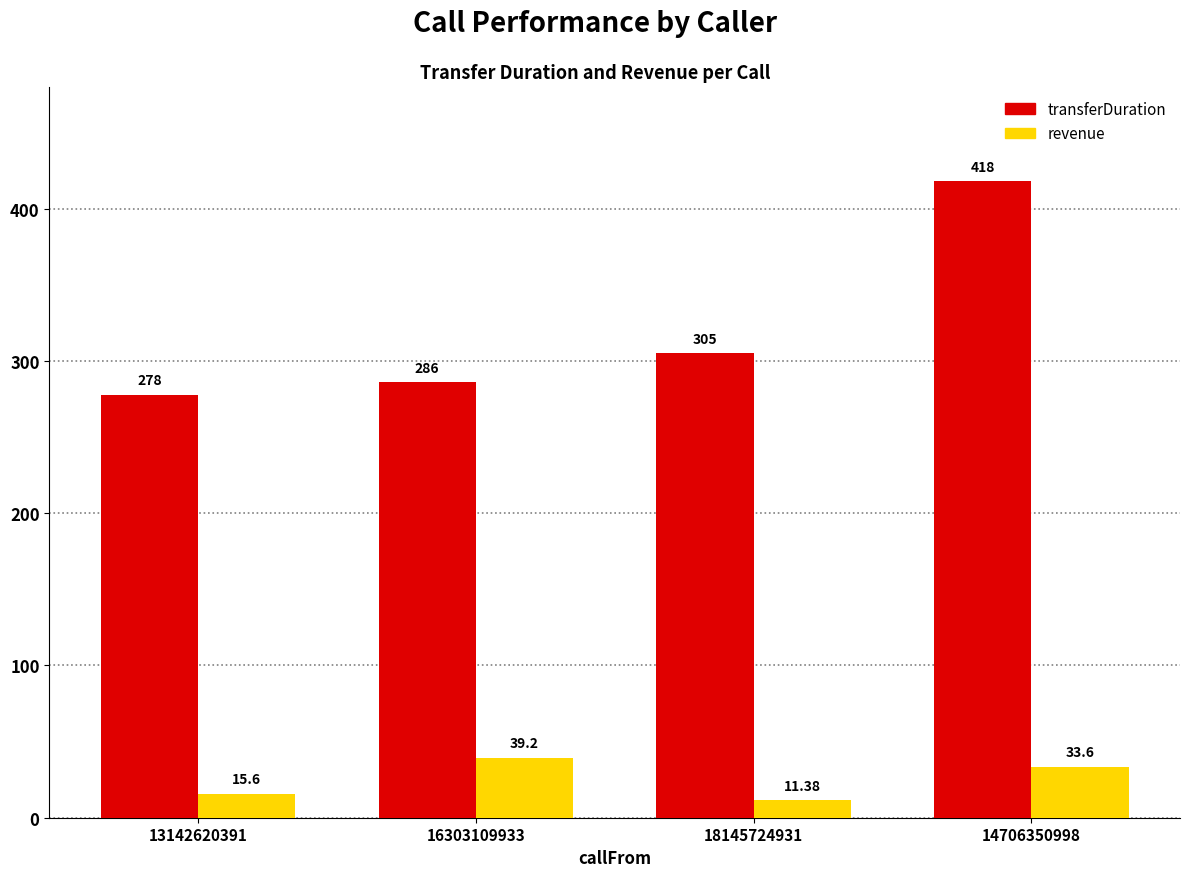

Read the revenue value at 13142620391.

15.6